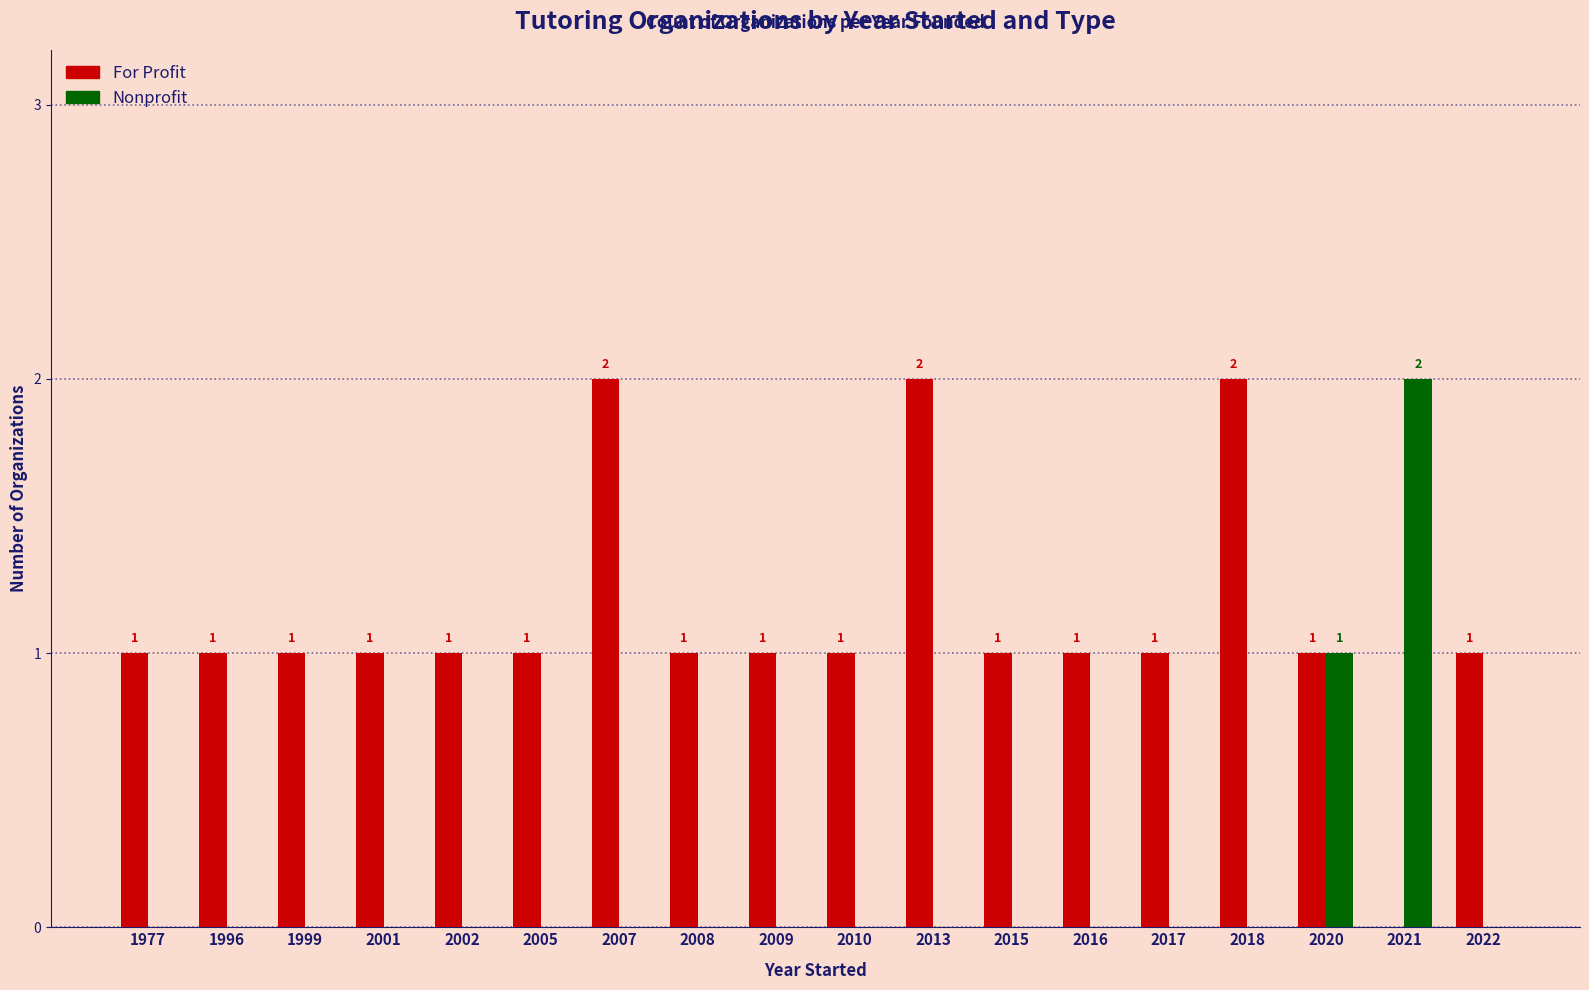

What is the sum of all Nonprofit values?

3